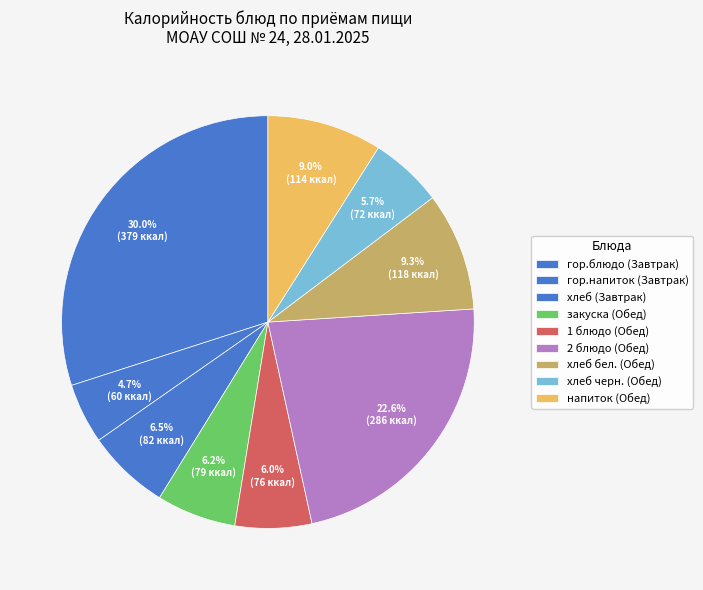

Does 1 блюдо (Обед) account for over 50% of the chart?

No